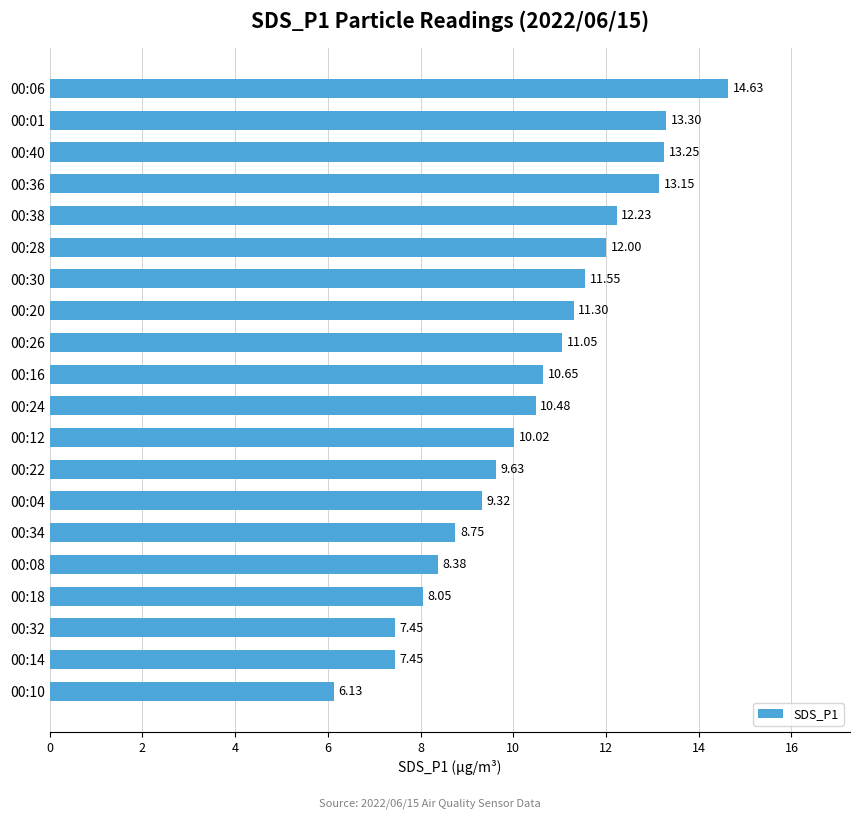

What is the change in value from 00:10 to 00:26?

+4.9